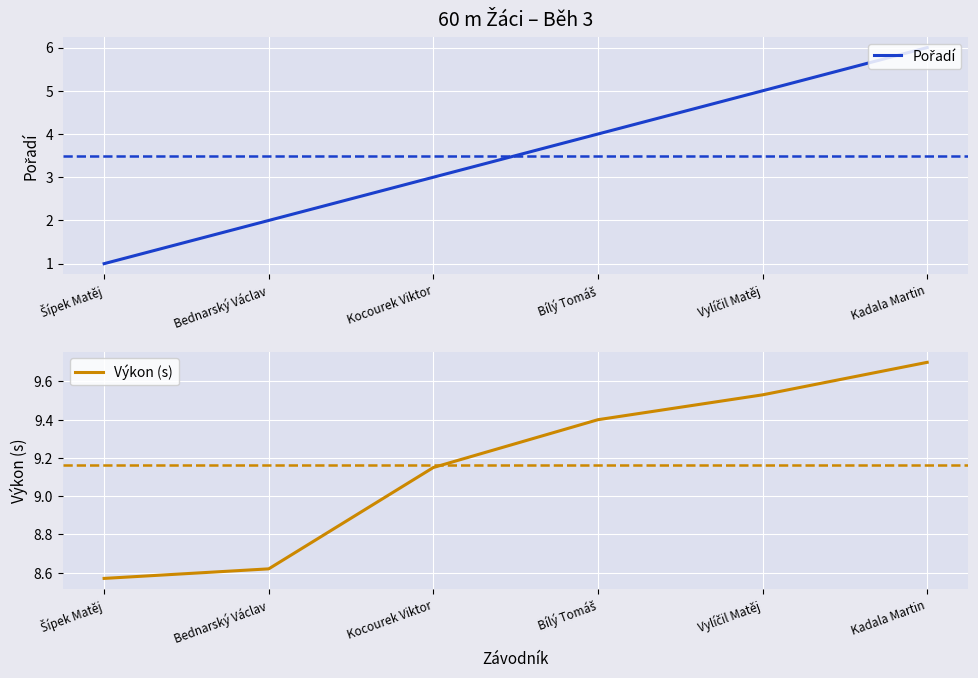

How many data points in Výkon (s) are less than 9?

2